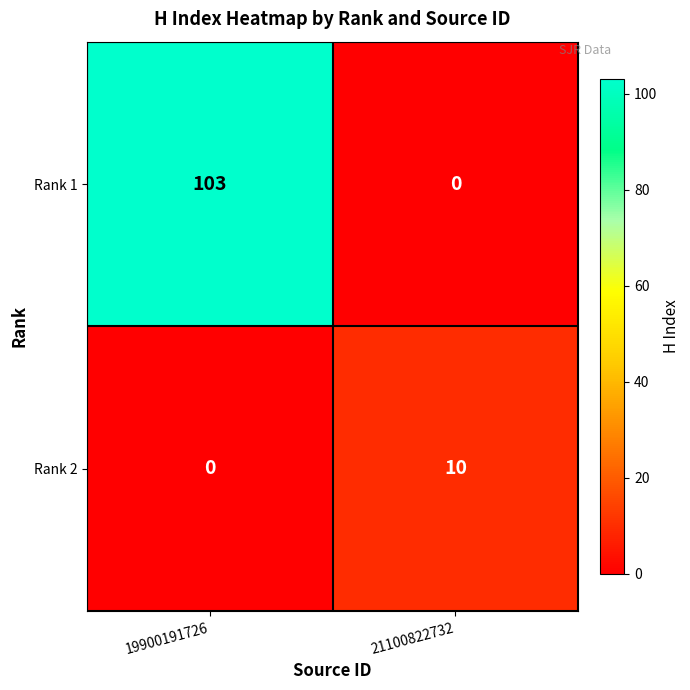

Between 19900191726 and 21100822732, which series saw the biggest shift?

Rank 1